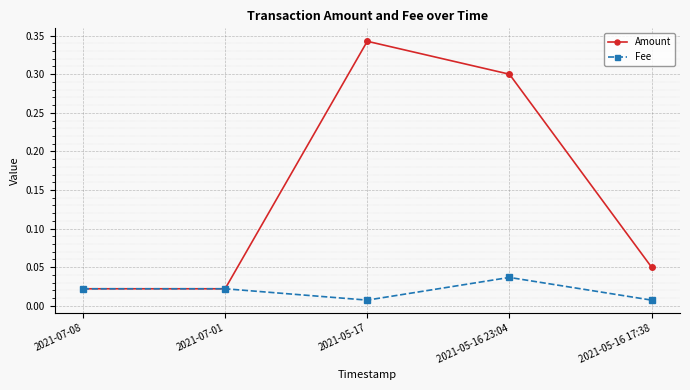

True or false: Amount has more than 1 interior local peaks.

False